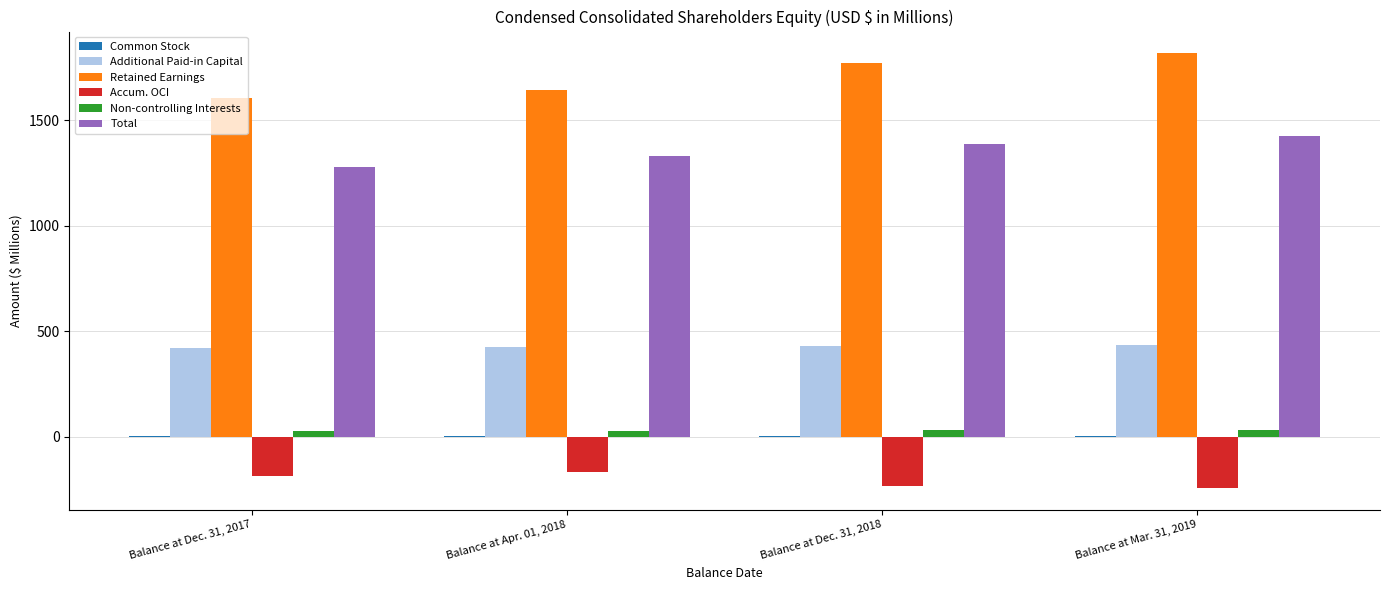

What is the greatest value displayed?

1817.4